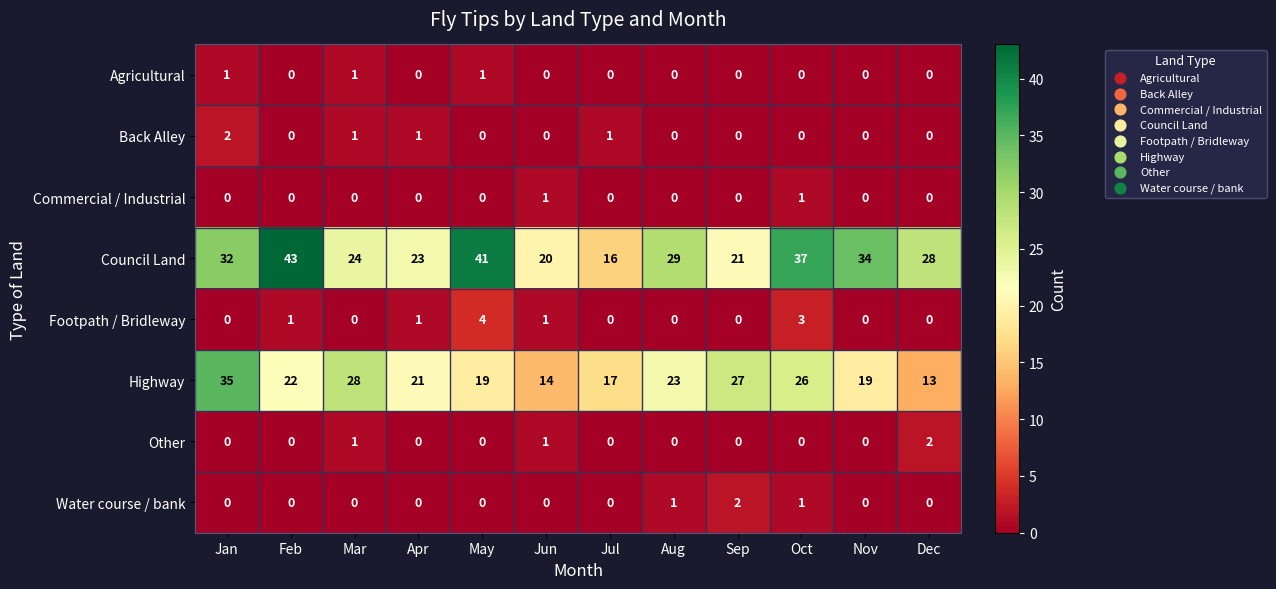

What is the difference between the highest and lowest values at Jul?

17